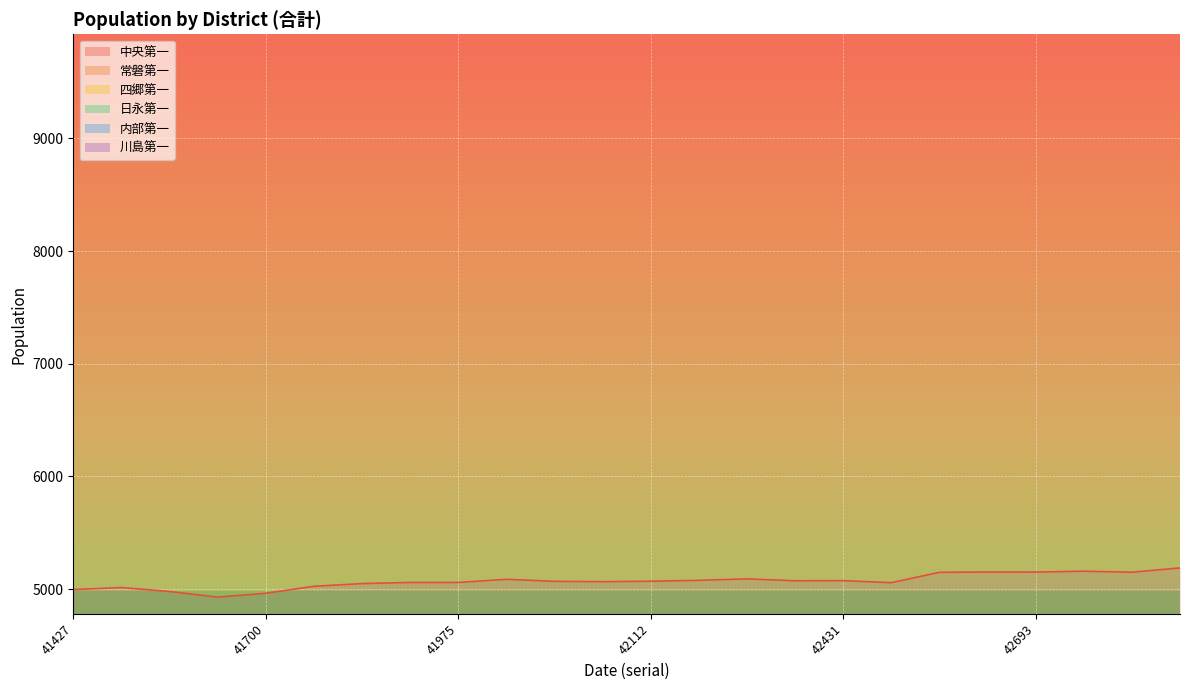

Is it true that 中央第一 equals 6636 at 41427?

False